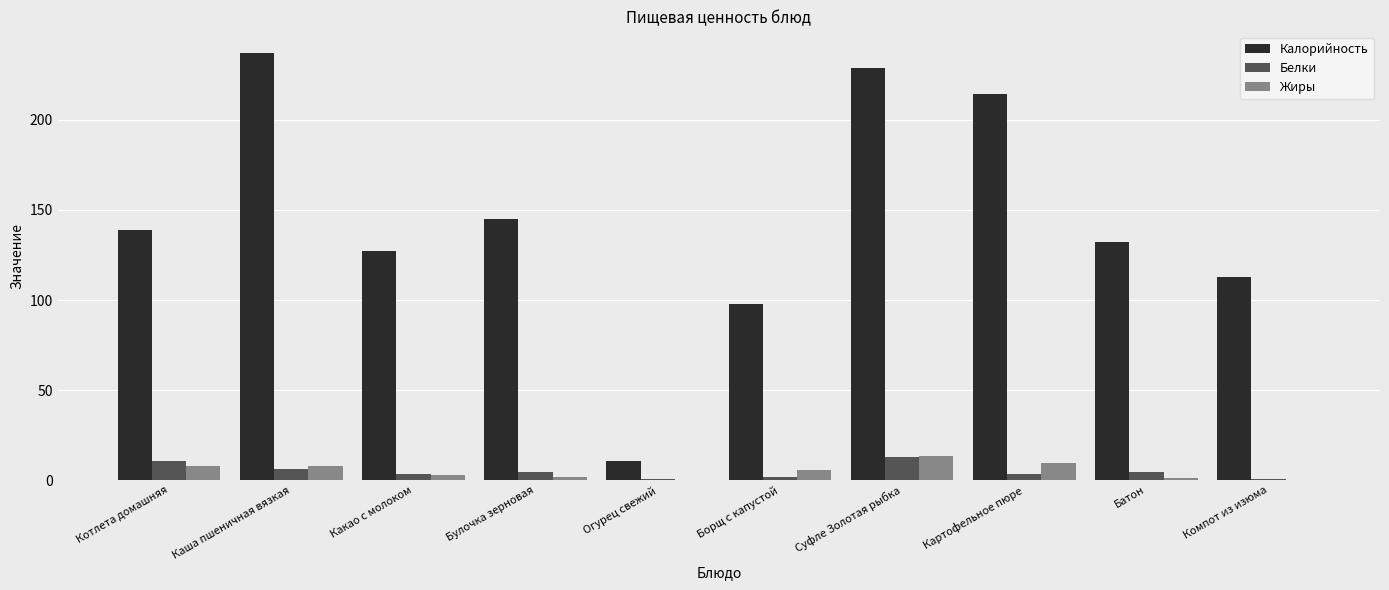

Which series has the largest total across all categories?

Калорийность